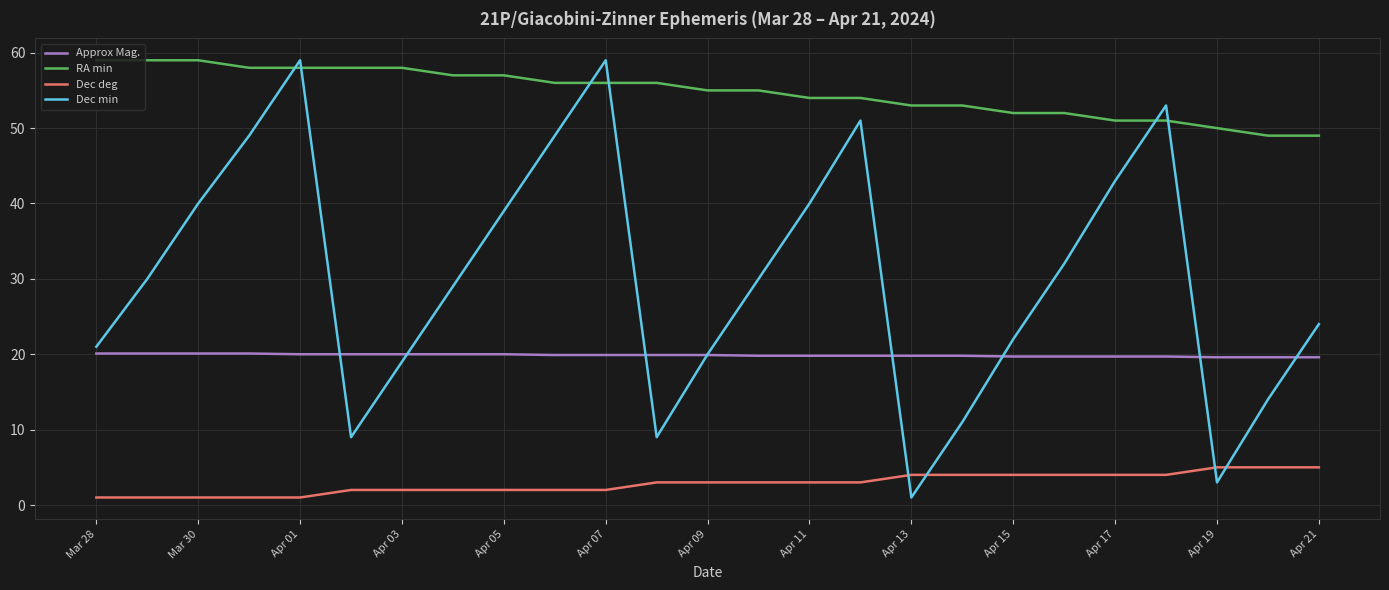

What is the maximum value shown in the chart?

59.0